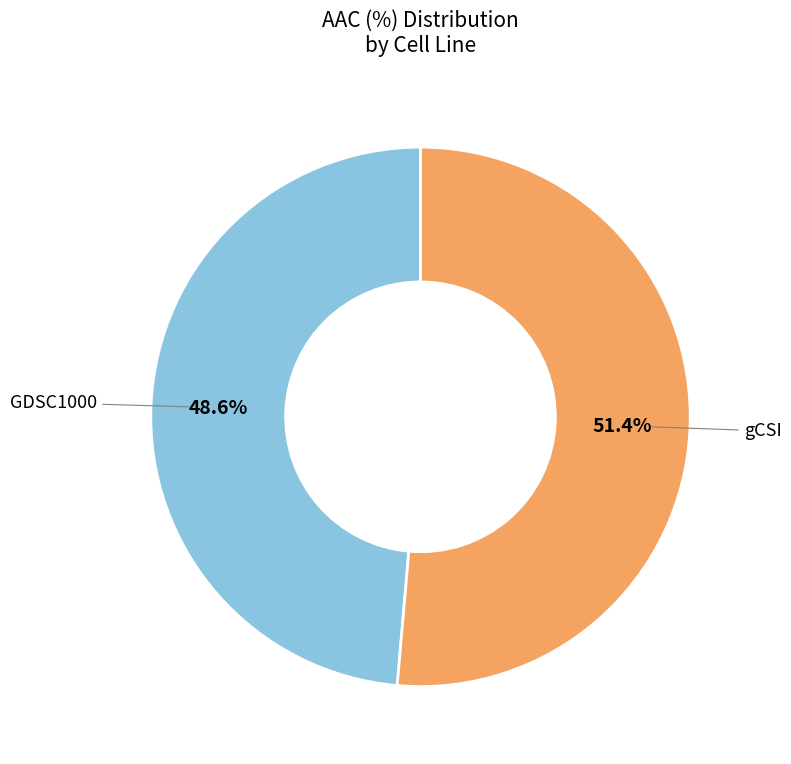

Does any single category account for the majority?

Yes